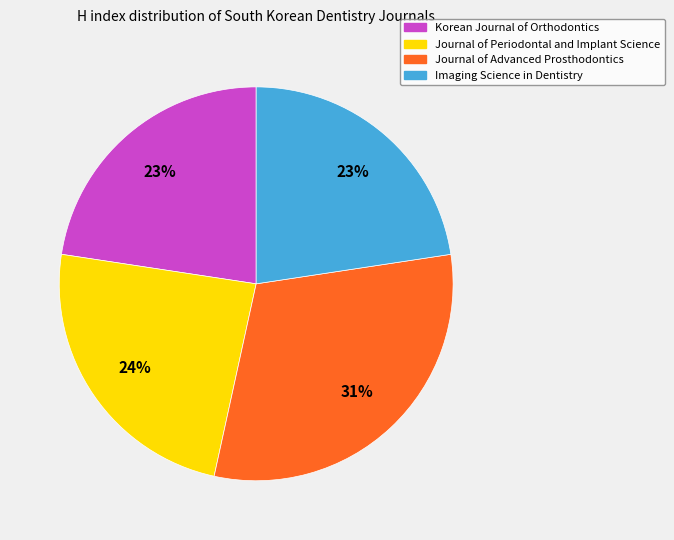

Between Korean Journal of Orthodontics and Journal of Advanced Prosthodontics, which is larger?

Journal of Advanced Prosthodontics